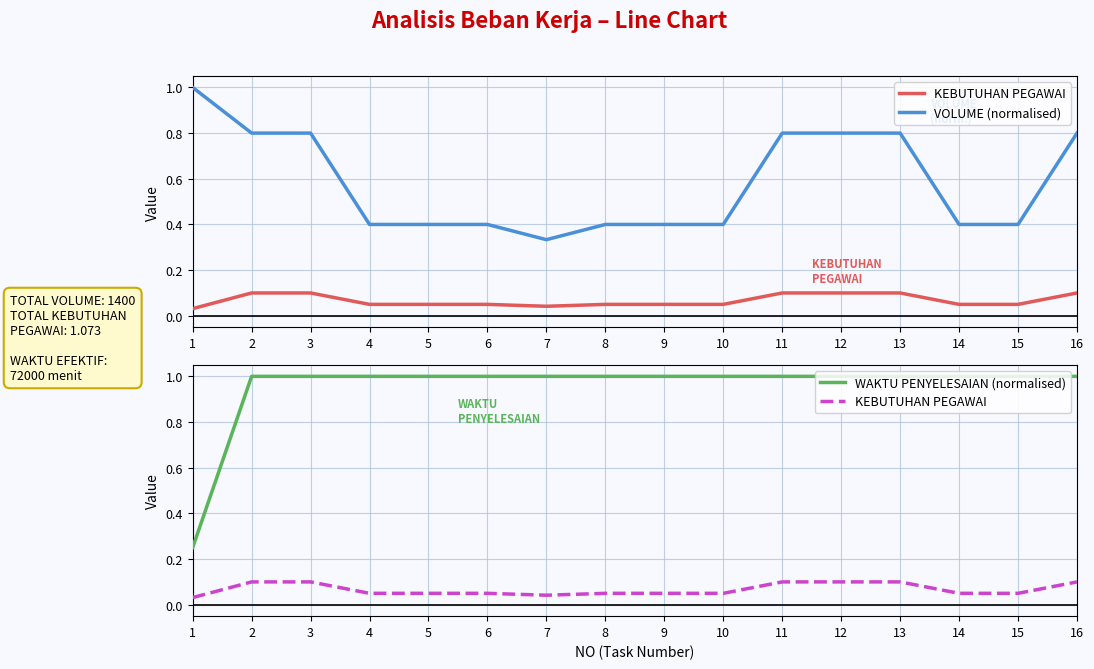

Is the value of WAKTU PENYELESAIAN (normalised) at 15 greater than the value of VOLUME (normalised) at 2?

Yes